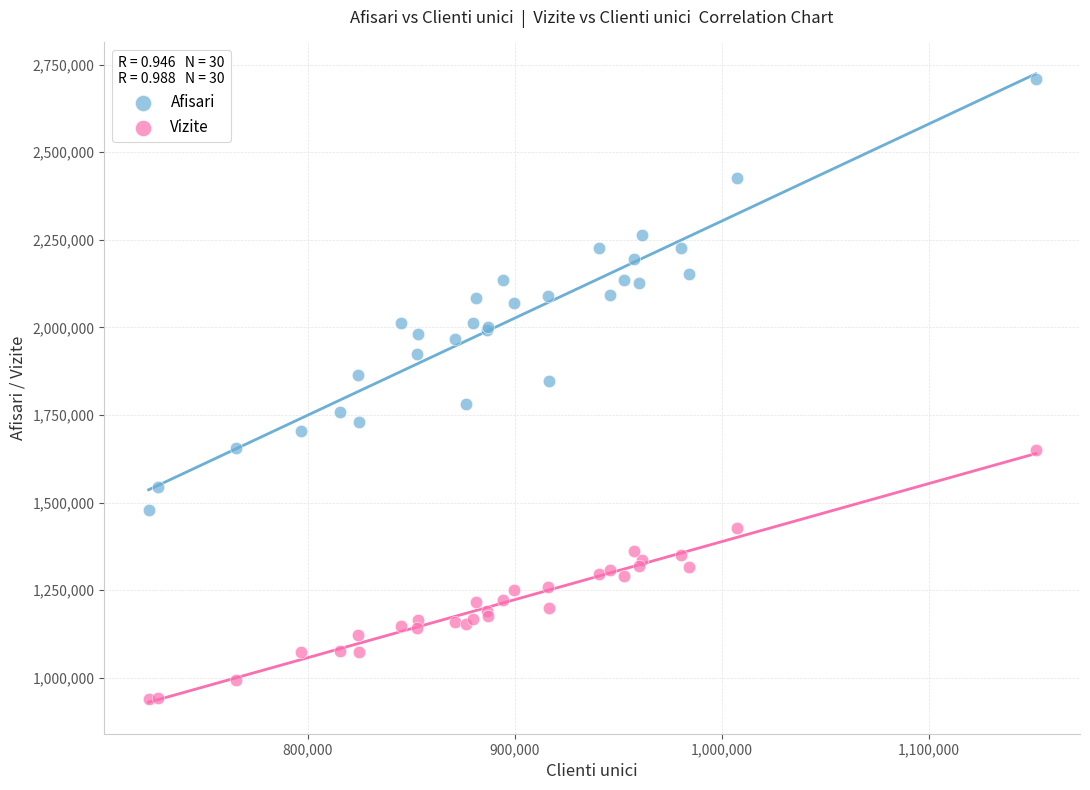

Which series has the largest Y range (max minus min)?

Afisari